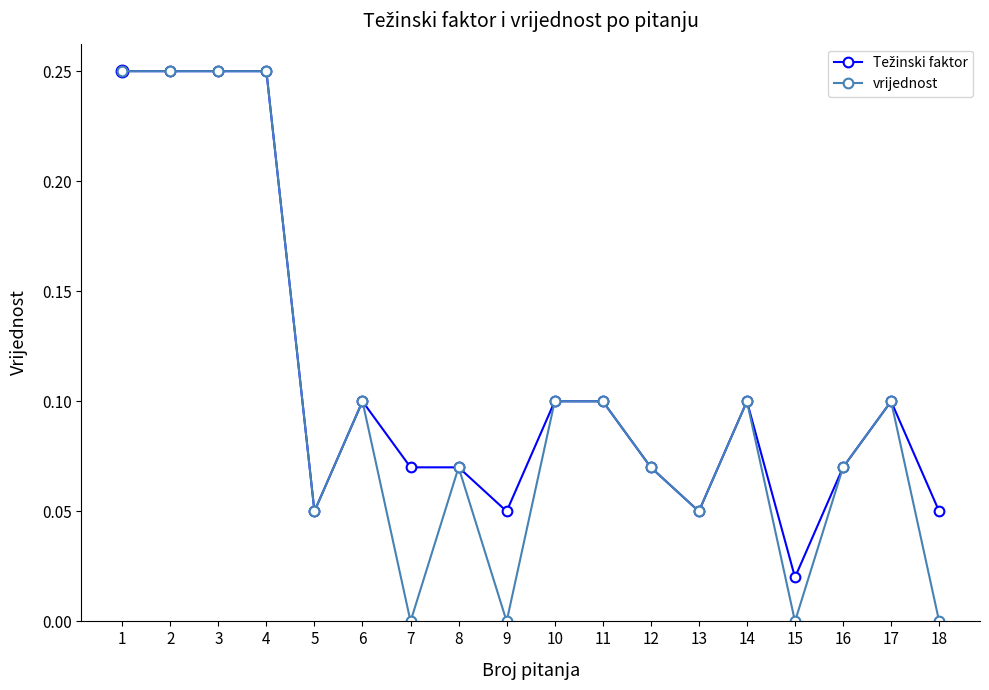

Is it true that vrijednost equals 0.0 at 13?

False